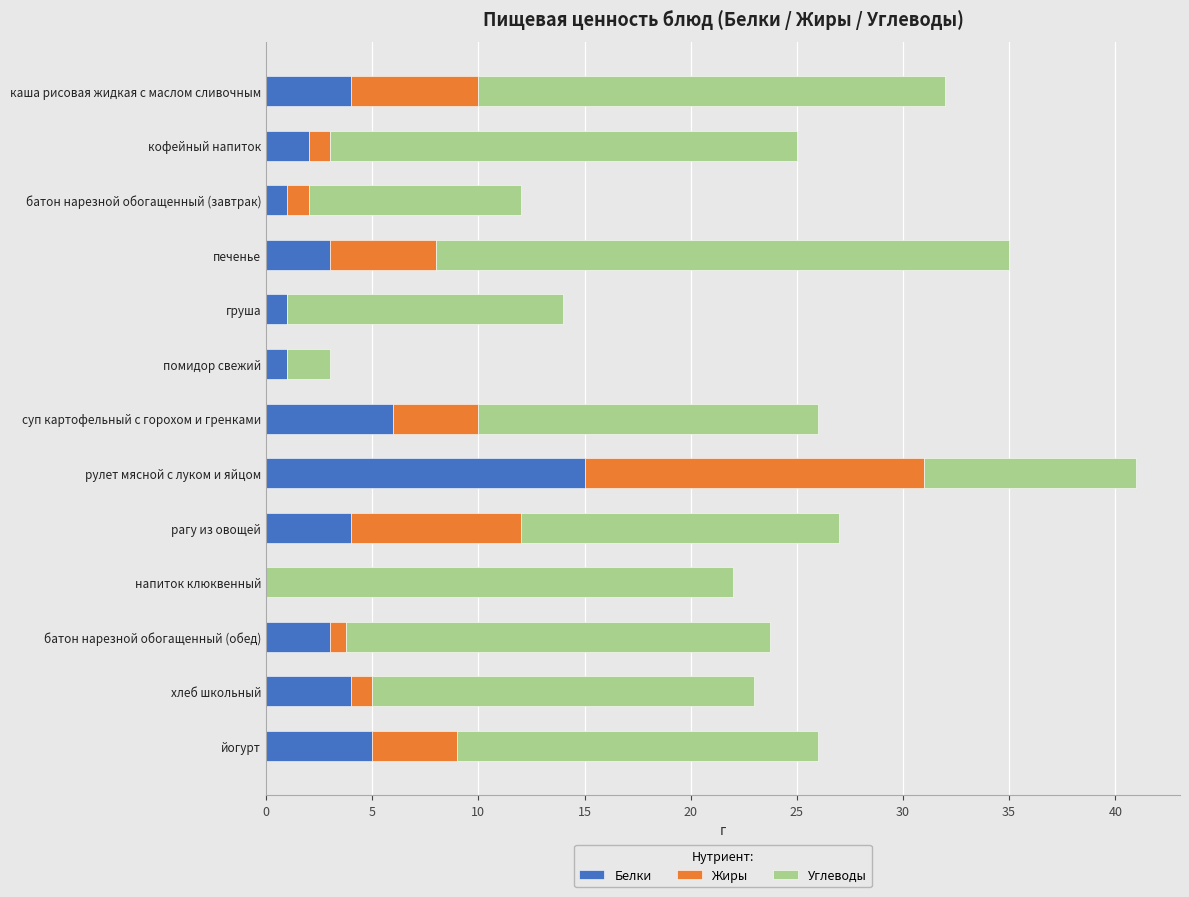

At which label is Белки closest to 7?

суп картофельный с горохом и гренками